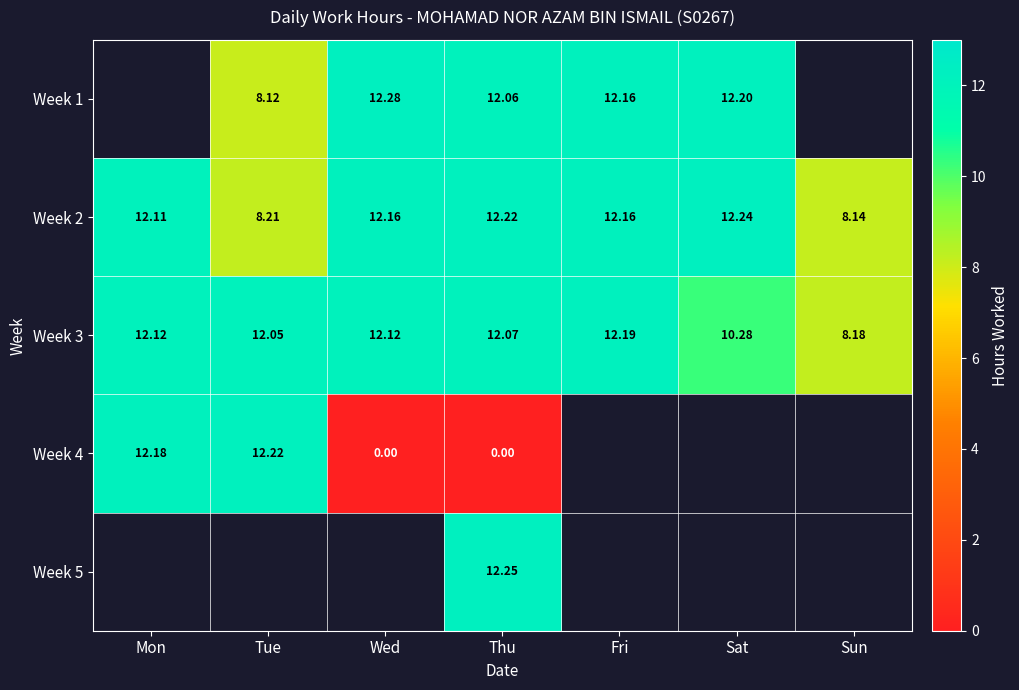

Is the value of Week 3 at Sat greater than the value of Week 2 at Wed?

No